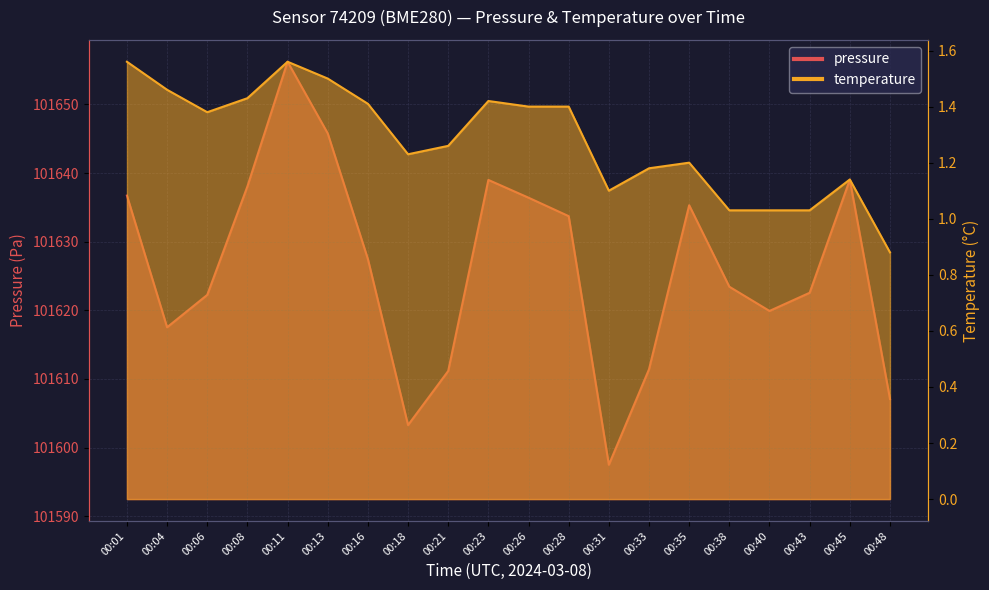

Does the chart display data point markers on the line(s)?

No